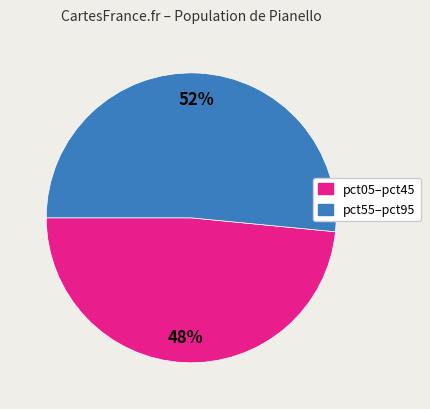

To the nearest percent, what is the average slice percentage?

50%